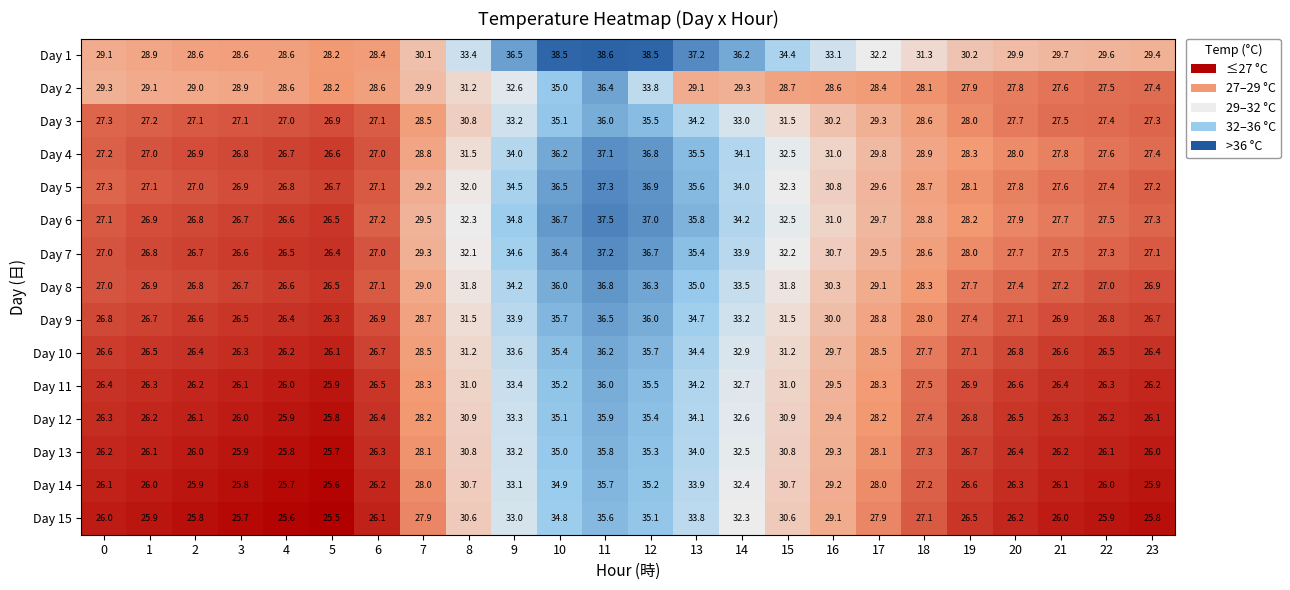

At which category does the chart reach its minimum across all series?

5